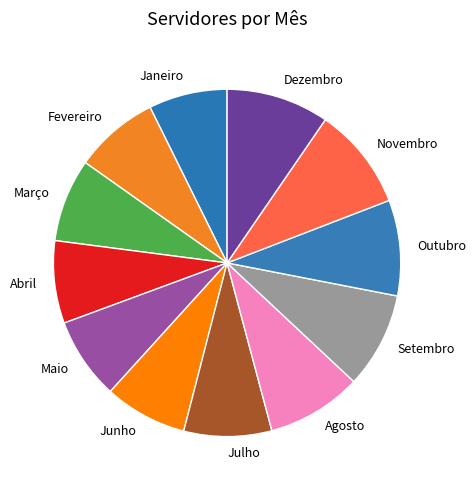

What is the ratio of the value at Outubro to the value at Setembro?

1.0